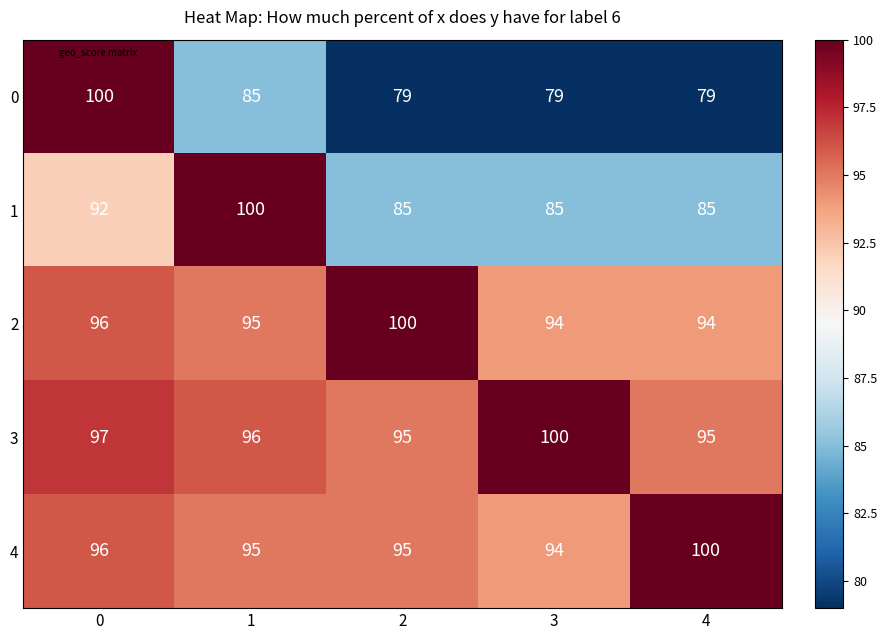

How many values in the 3 series are below 96?

2